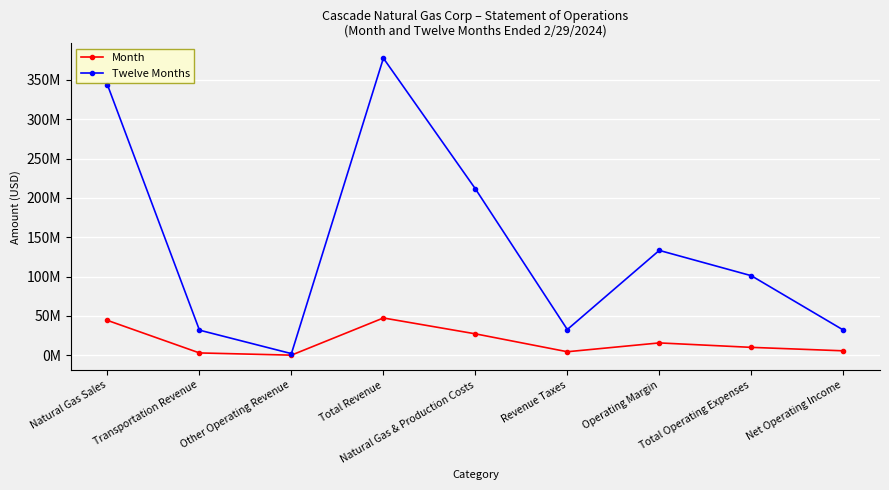

What is the difference between the maximum and second lowest values in the Twelve Months series?

345575817